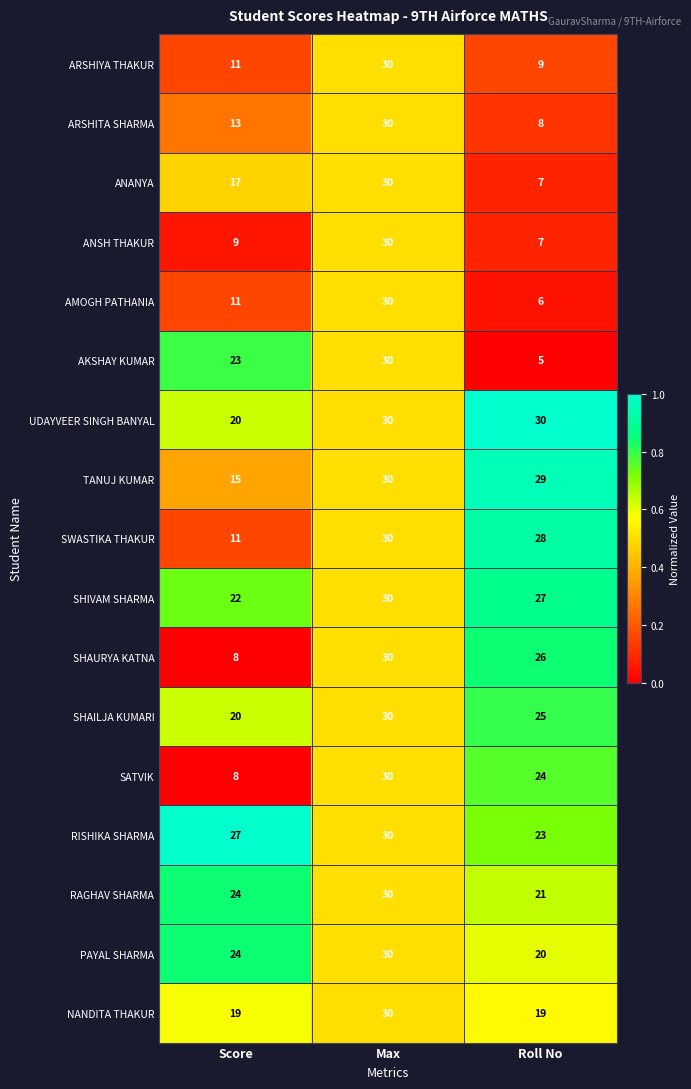

Is it true that NANDITA THAKUR equals 10 at Score?

False